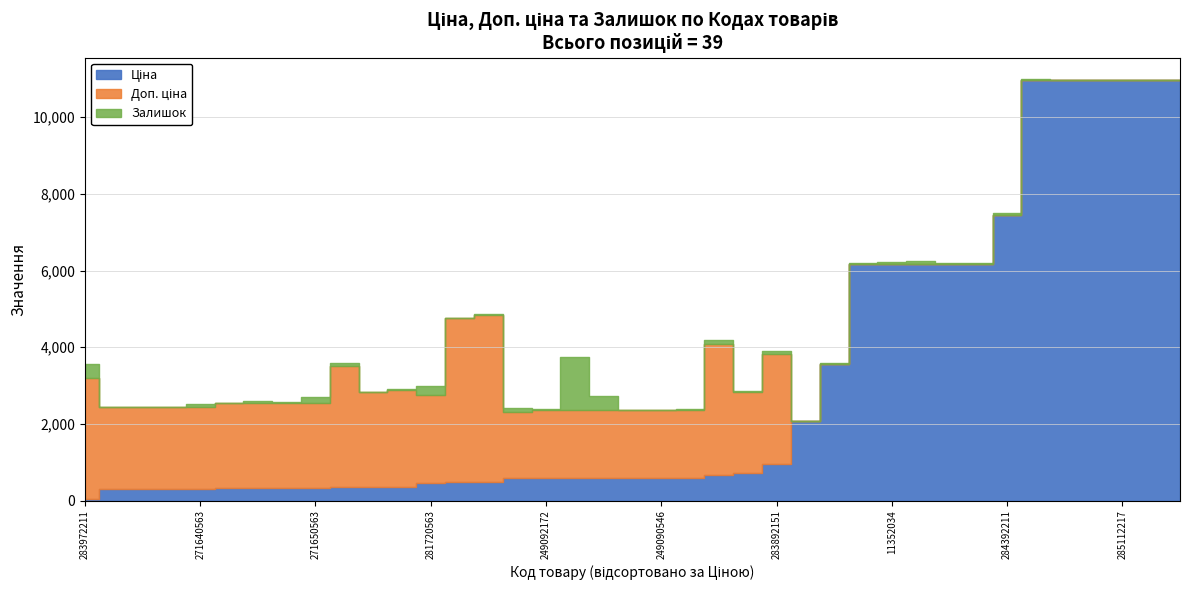

Which series changed the most between 271652173 and 283892151?

Доп. ціна